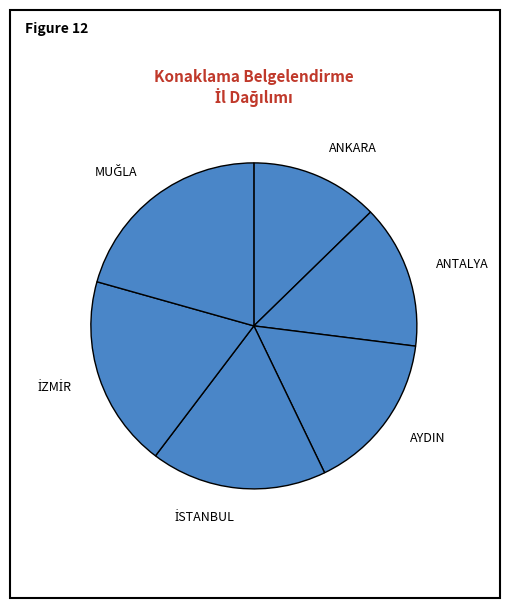

Between AYDIN and ANKARA, which is larger?

AYDIN